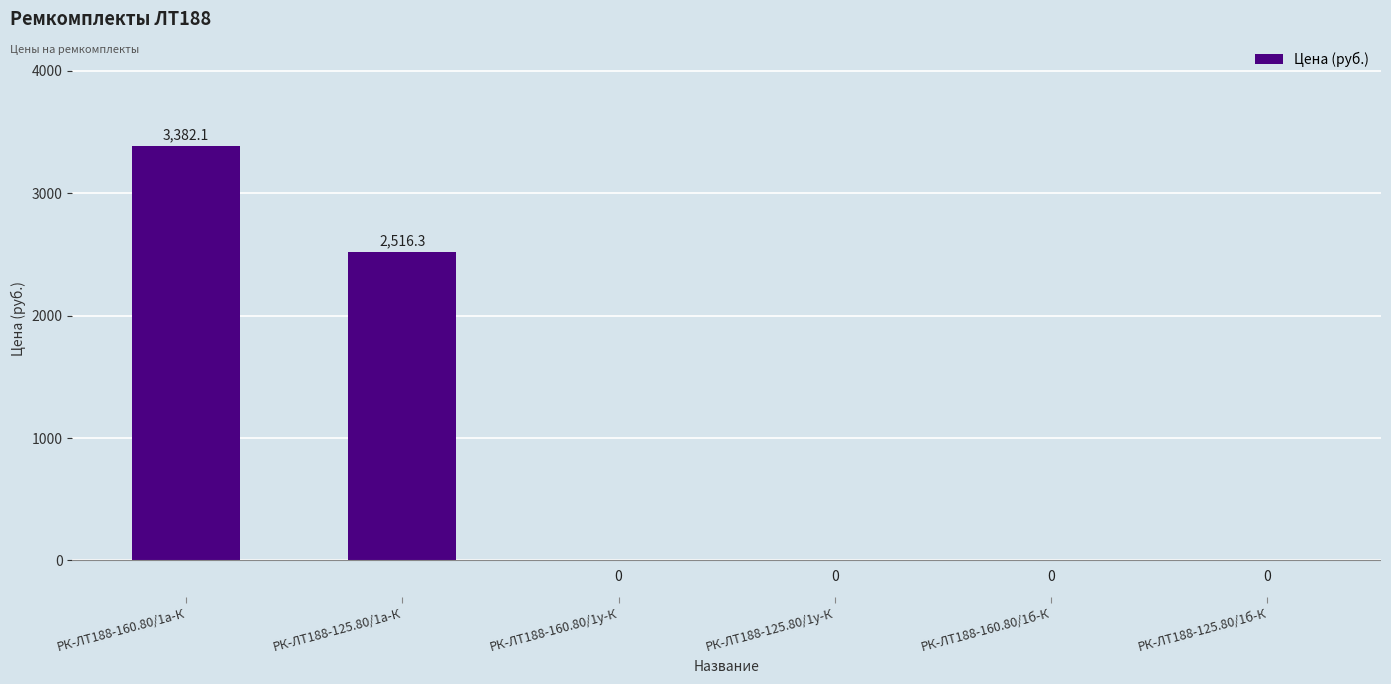

Reading left to right, transcribe all the data shown in this chart.

РК-ЛТ188-160.80/1а-К=3382.1	РК-ЛТ188-125.80/1а-К=2516.3	РК-ЛТ188-160.80/1у-К=0.0	РК-ЛТ188-125.80/1у-К=0.0	РК-ЛТ188-160.80/1б-К=0.0	РК-ЛТ188-125.80/1б-К=0.0